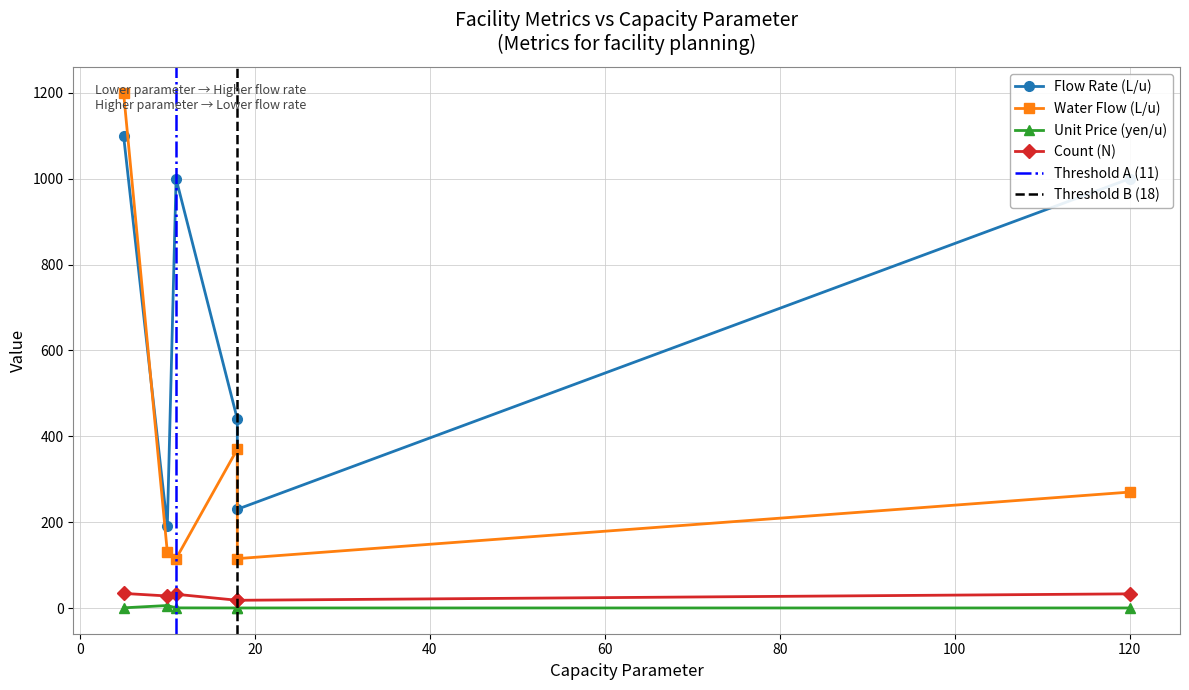

Reading left to right, extract all data points from this chart.

Flow Rate (L/u): 5=1100.0	10=190.0	11=1000.0	18=440.0	18=230.0	120=1000.0
Water Flow (L/u): 5=1200.0	10=130.0	11=115.0	18=370.0	18=115.0	120=270.0
Unit Price (yen/u): 5=0.4	10=5.8	11=0.3	18=0.1	18=0.1	120=0.1
Count (N): 5=34.0	10=28.0	11=32.0	18=18.0	18=18.0	120=33.0